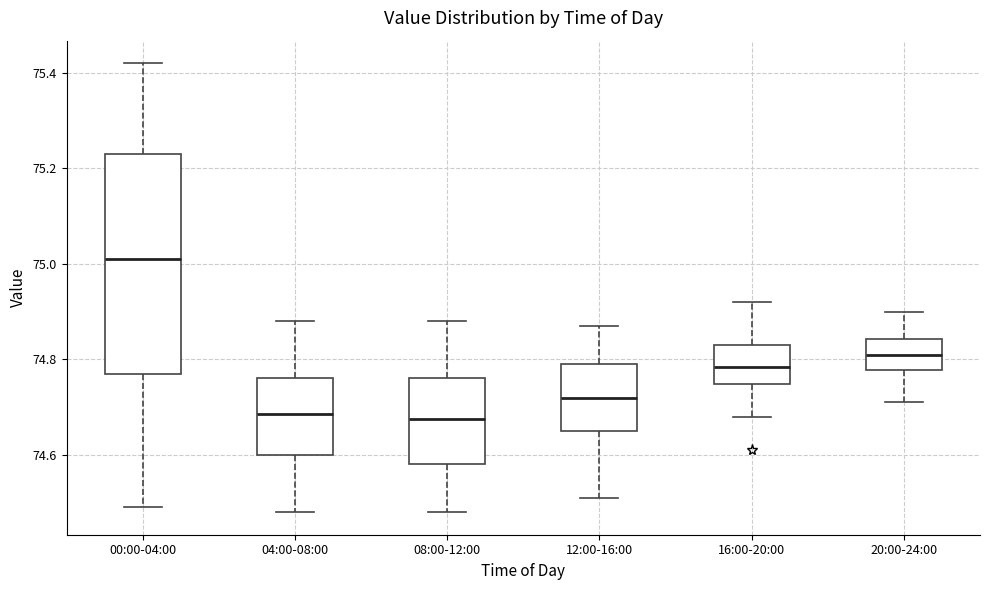

Reading left to right, read every box against the y-axis: the position of its median line, the range the box covers, and the ends of its whiskers. The values are not printed on the chart, so give them approximately, as read against the axis.

00:00-04:00: median 75.02, box 74.78 to 75.24, whiskers 74.50 to 75.42
04:00-08:00: median 74.68, box 74.60 to 74.76, whiskers 74.48 to 74.88
08:00-12:00: median 74.68, box 74.58 to 74.76, whiskers 74.48 to 74.88
12:00-16:00: median 74.72, box 74.66 to 74.80, whiskers 74.52 to 74.88
16:00-20:00: median 74.78, box 74.74 to 74.84, whiskers 74.68 to 74.92
20:00-24:00: median 74.82, box 74.78 to 74.84, whiskers 74.72 to 74.90